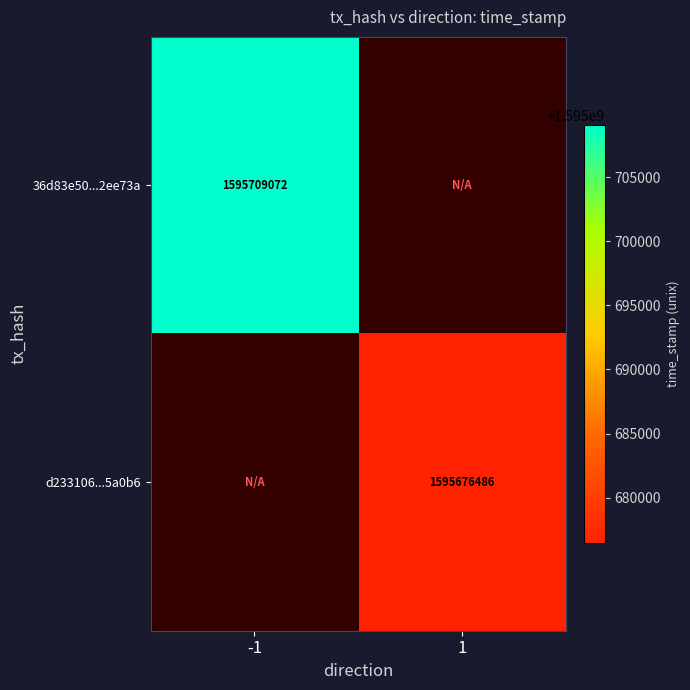

True or false: d233106...5a0b6 has a value of 1037227872 at 1.

False